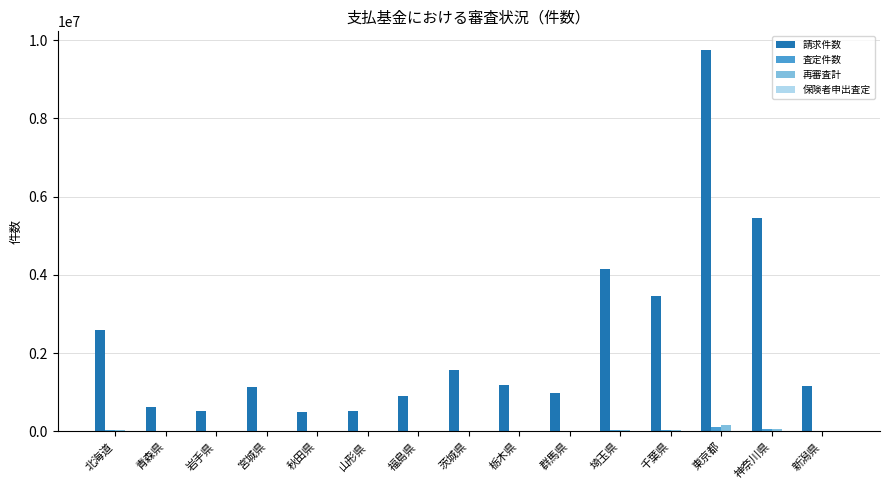

True or false: 請求件数 has a value of 572388 at 茨城県.

False